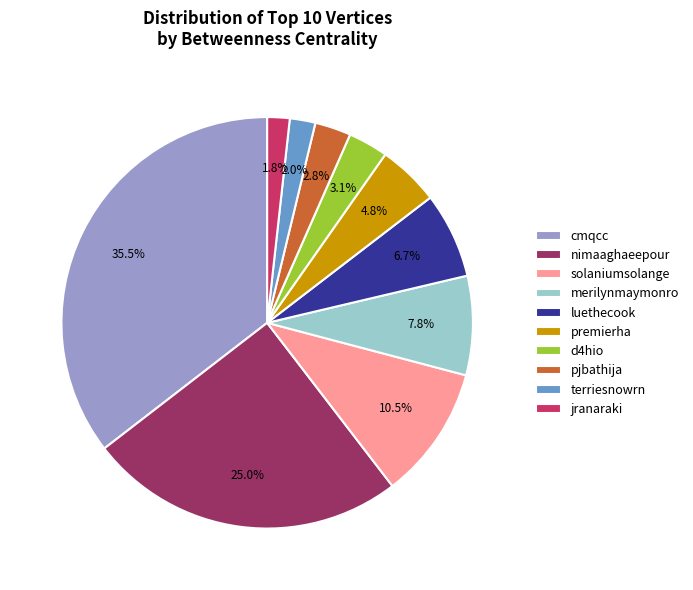

Is there any slice that represents more than half of the pie?

No